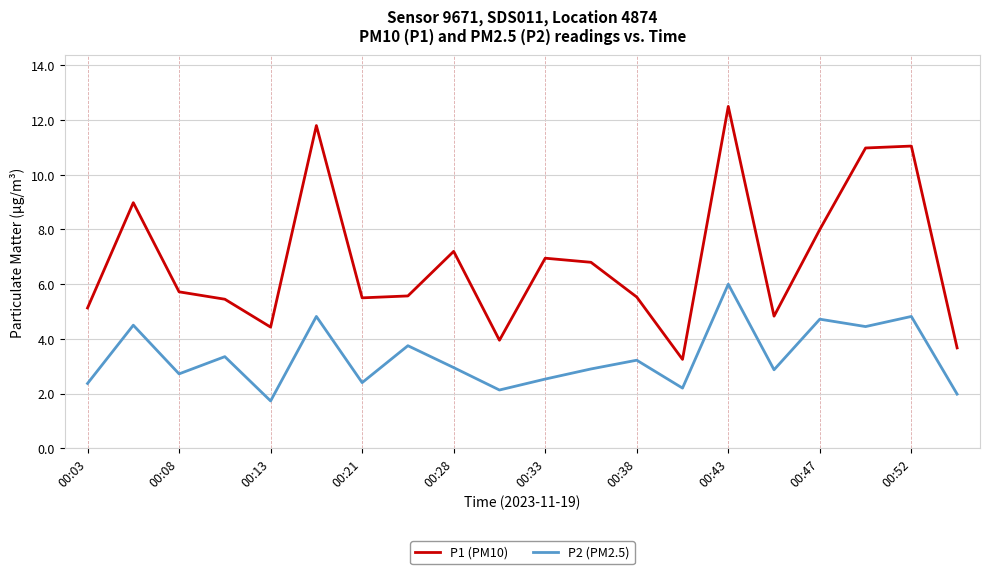

True or false: P1 (PM10) and P2 (PM2.5) cross at least once.

False